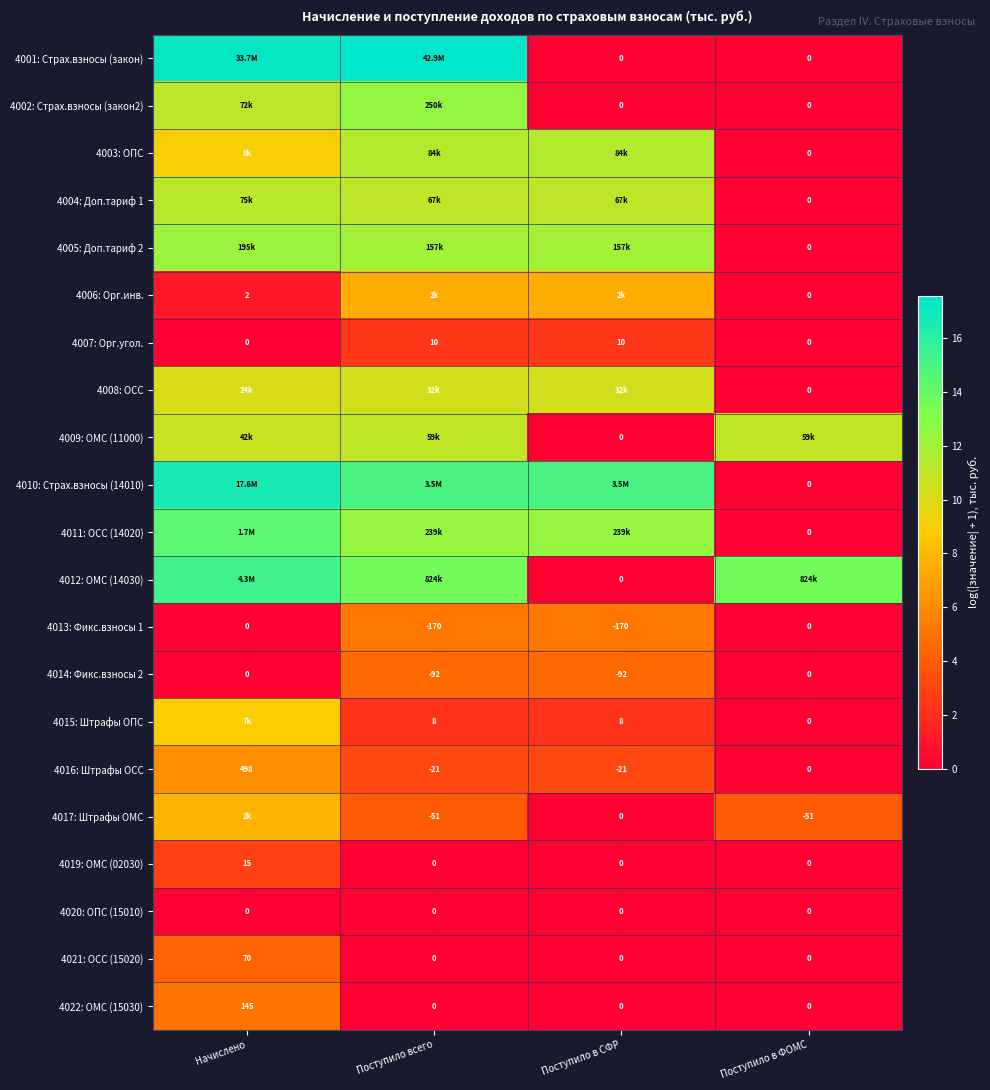

What is the greatest value displayed?

17.6